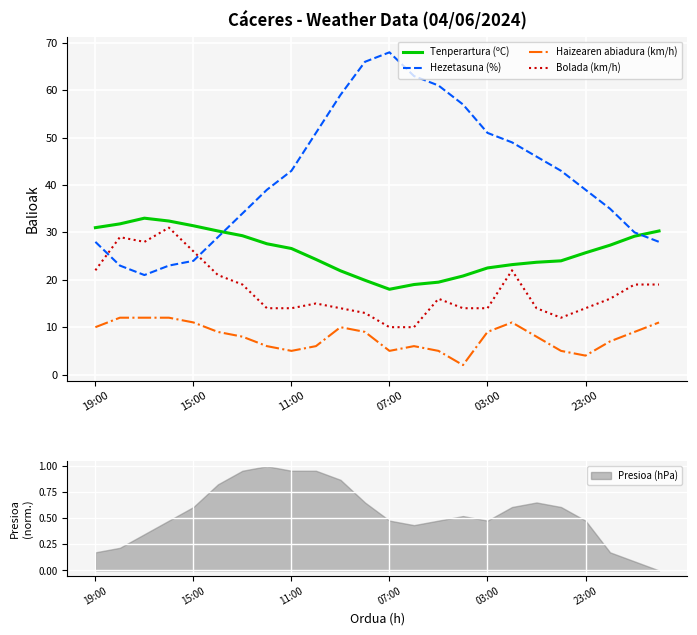

The value of Haizearen abiadura (km/h) at 23:00 is 4.0. True or false?

True